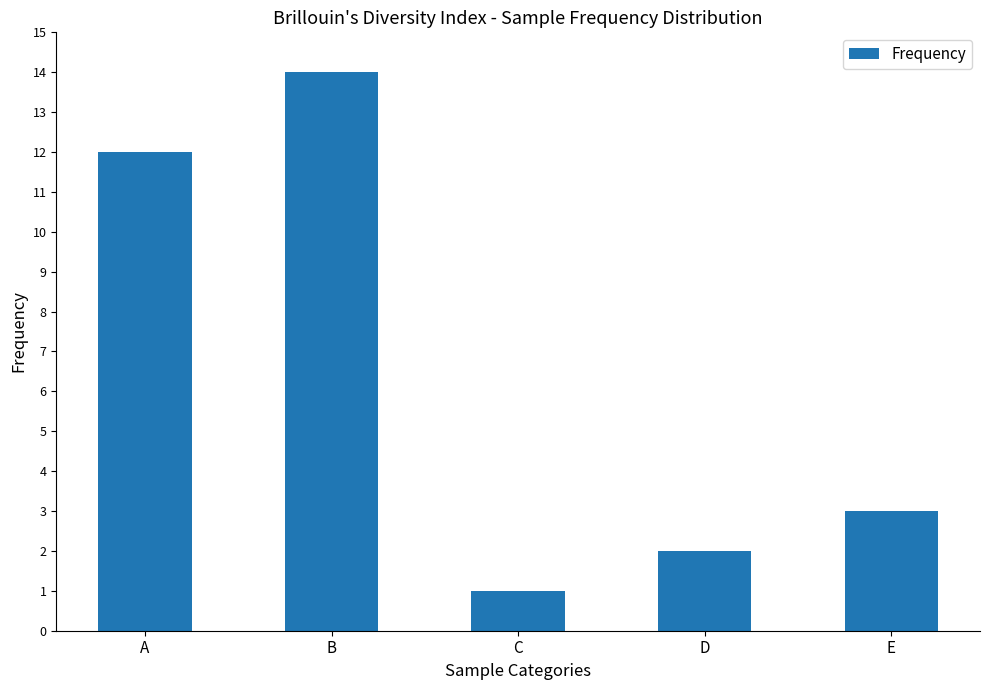

What is the value of the 4th bar from the left?

2